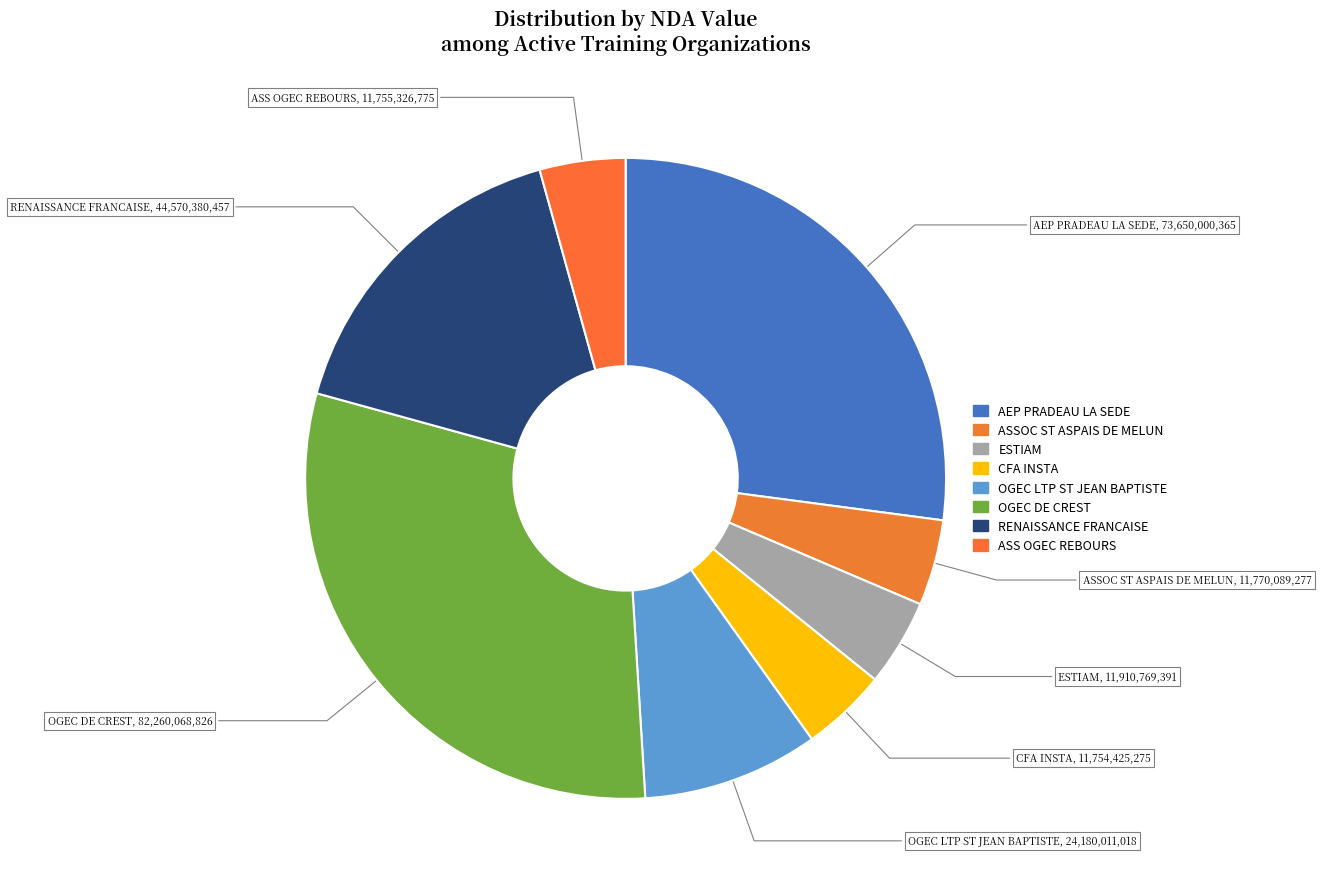

How many slices are in this pie chart?

8